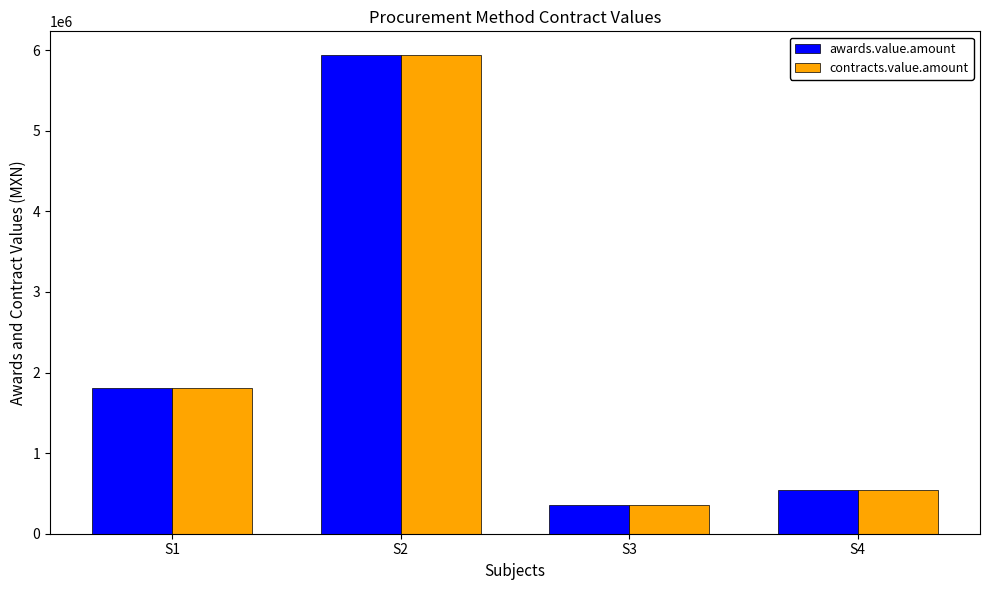

What is the sum of all contracts.value.amount values?

8634683.3